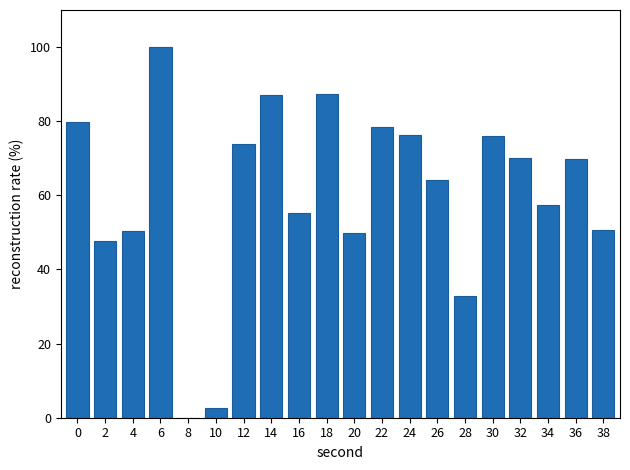

How many distinct data groups are displayed?

1